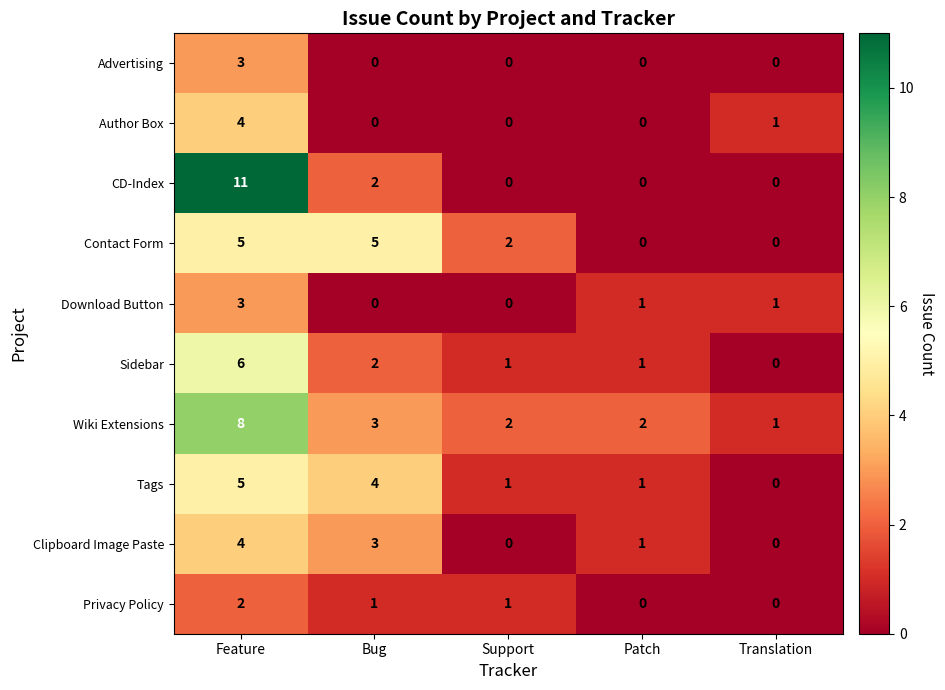

How many values in the Clipboard Image Paste series exceed 1?

2